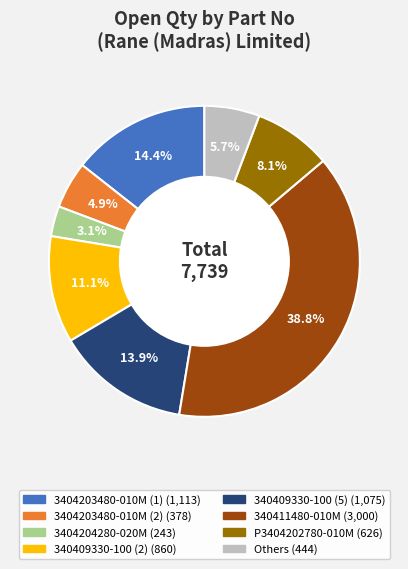

Is there any slice that represents more than half of the pie?

No